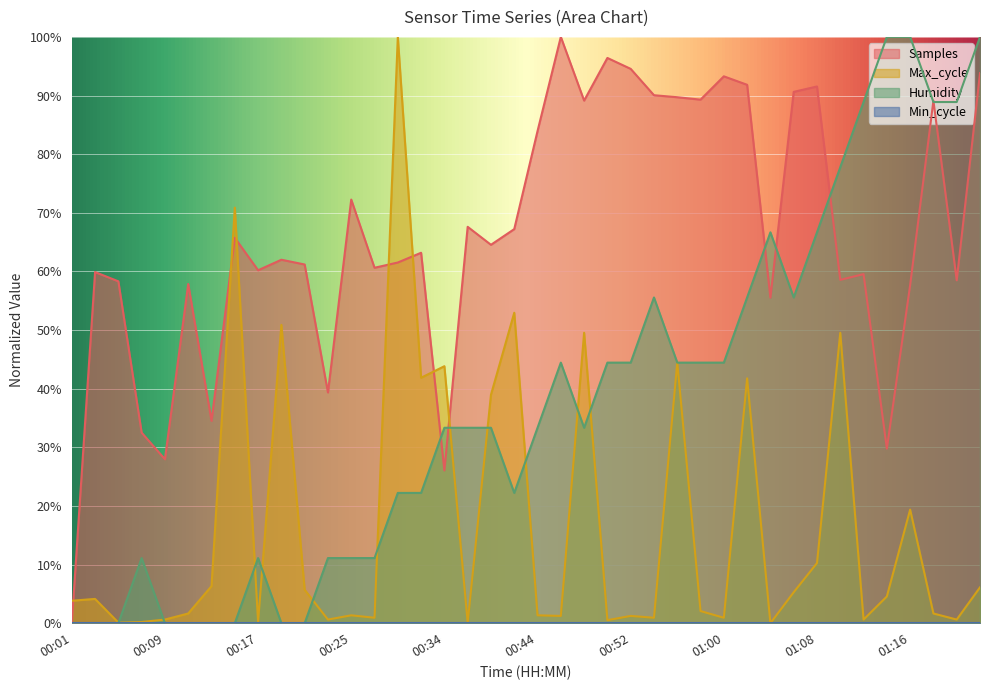

What is the difference between the maximum and minimum values in the Humidity series?

100.0